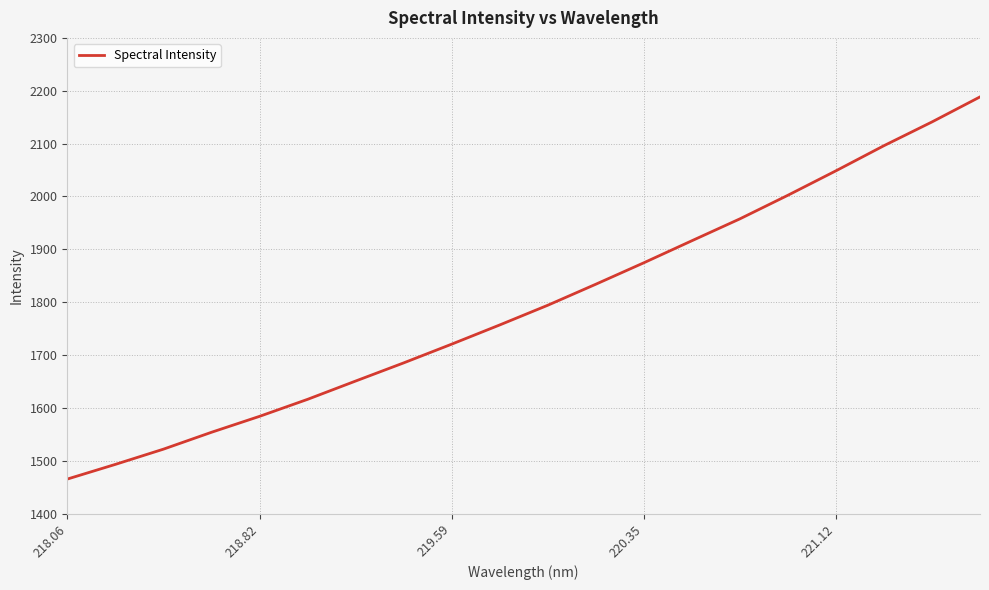

What is the smallest value displayed?

1465.4